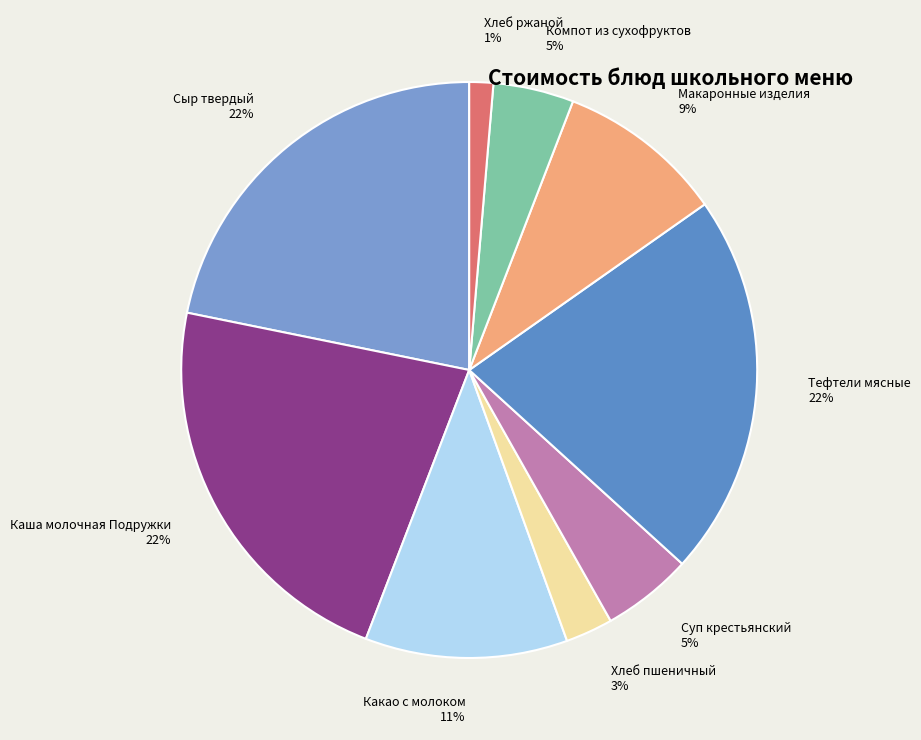

What percentage is the Макаронные изделия slice, to the nearest percent?

9%